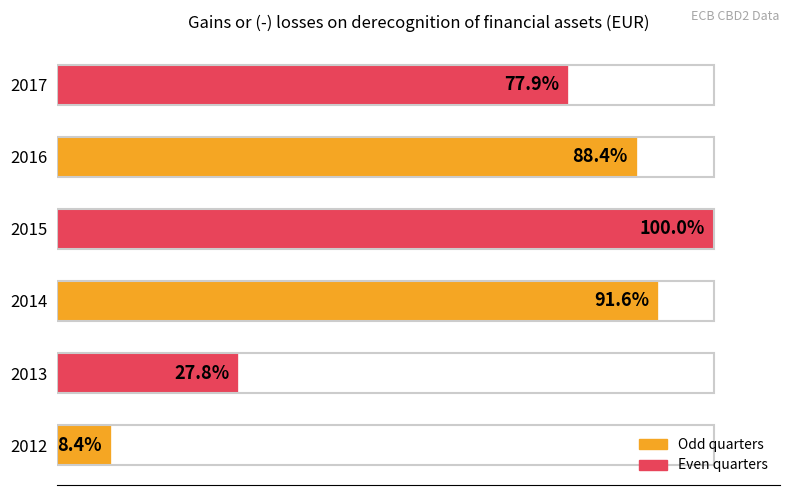

List the labels in order of value, largest first.

2015, 2014, 2016, 2017, 2013, 2012